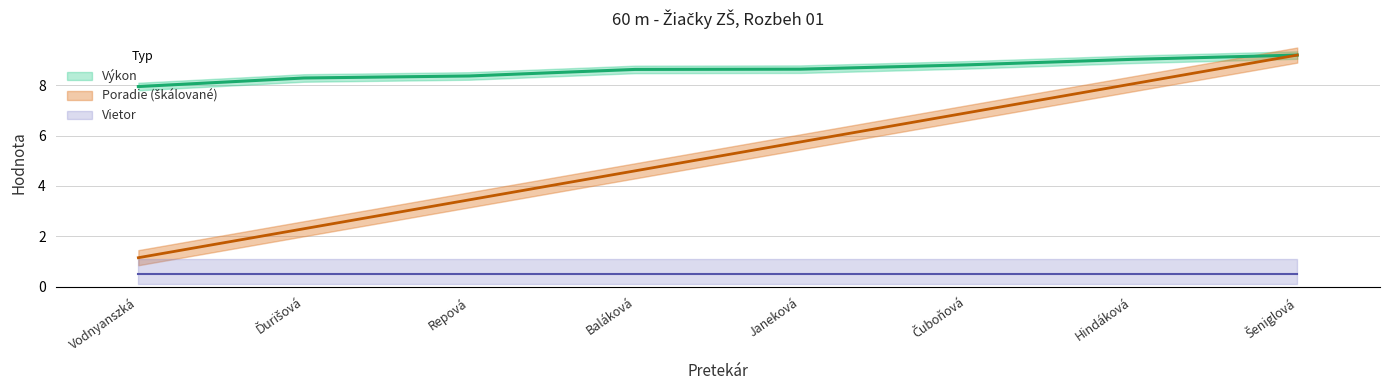

At how many categories does at least one series exceed 7?

8